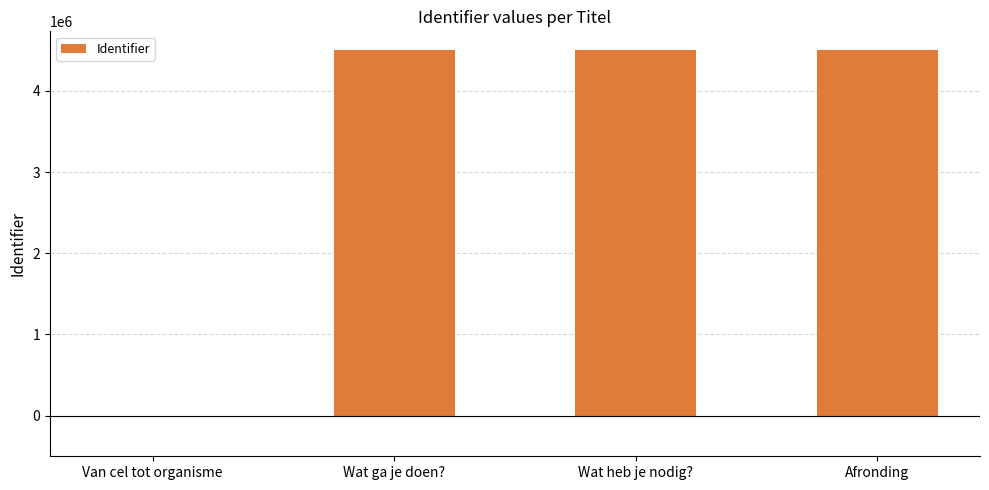

What is the sum of the values at Afronding and Wat heb je nodig??

9015921